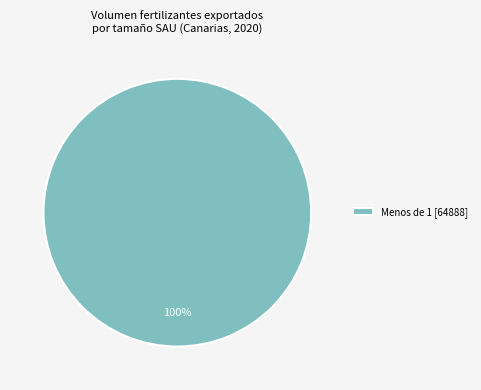

What is the majority slice?

Menos de 1 [64888]